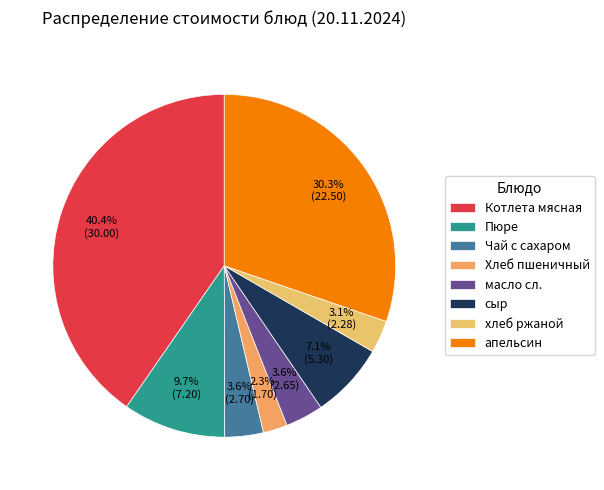

Do Котлета мясная and масло сл. together represent more than half of the pie?

No